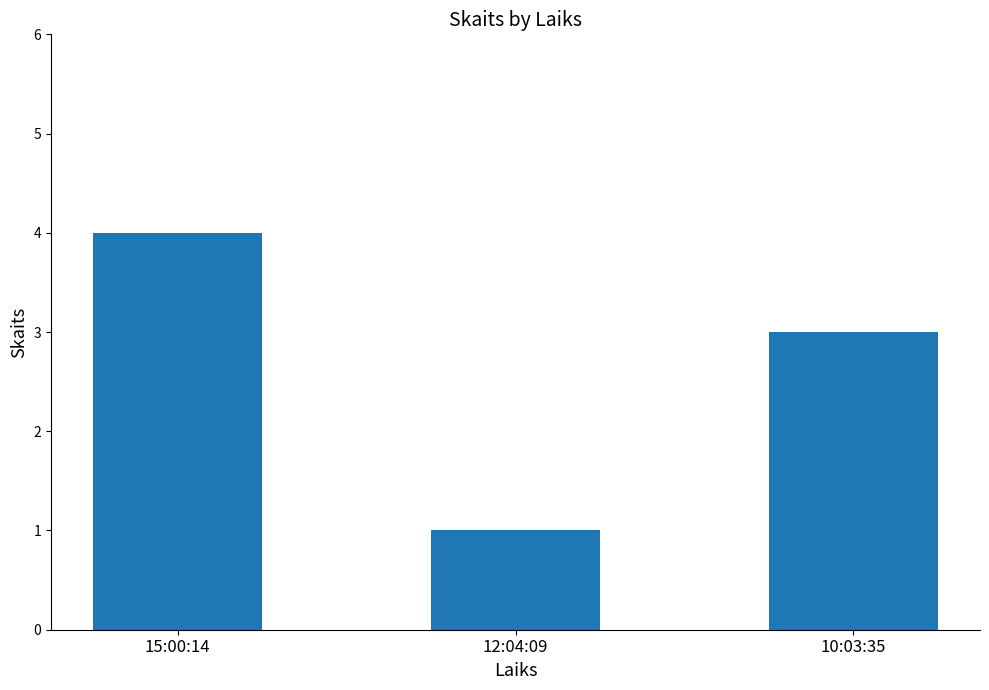

At which category does the chart reach its peak across all series?

15:00:14